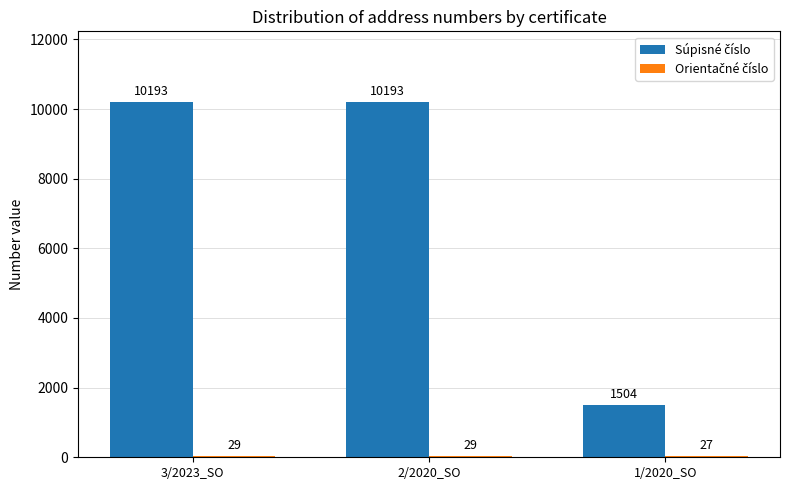

What is the total value across all series at 3/2023_SO?

10222